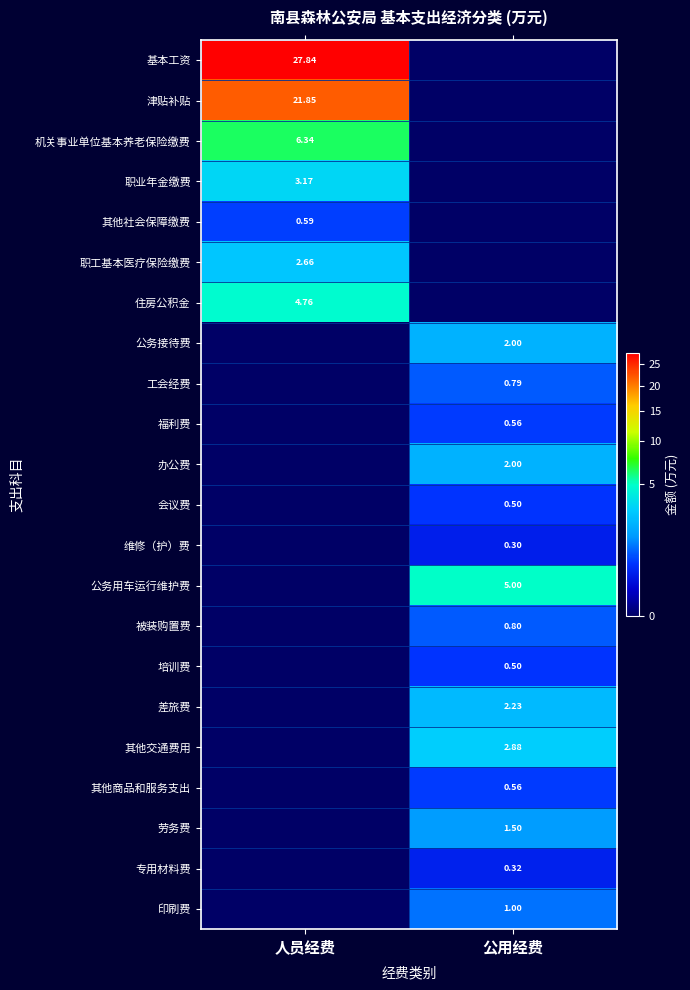

How many series are shown in this chart?

22